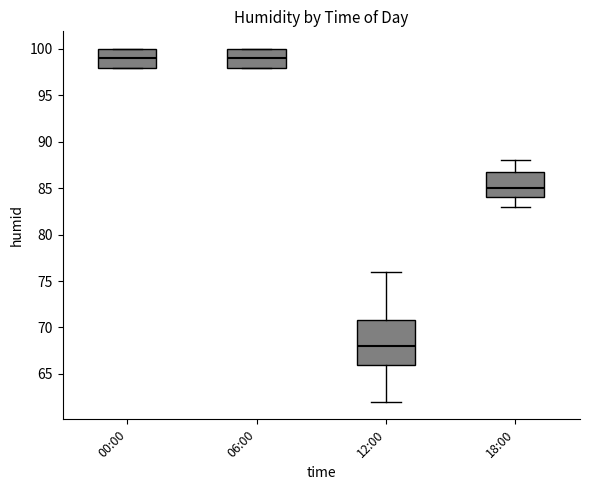

Where does the median line of the box for 00:00 sit on the y-axis? The values are not printed on the chart, so give them approximately, as read against the axis.

99